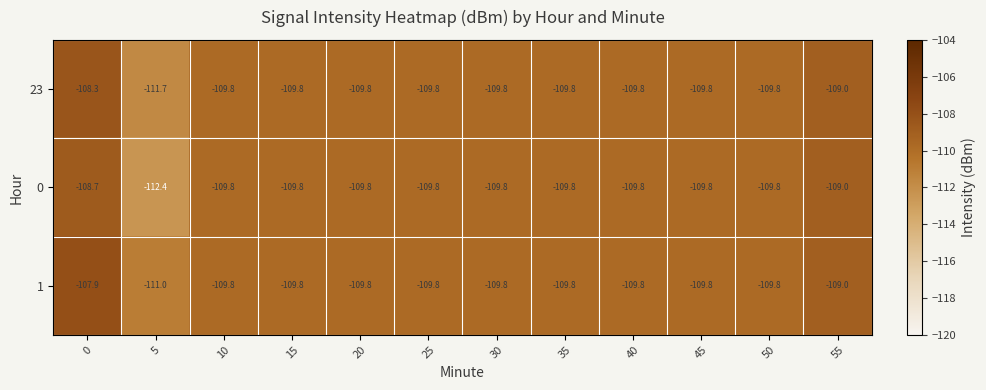

What is the maximum value for 0?

-108.7